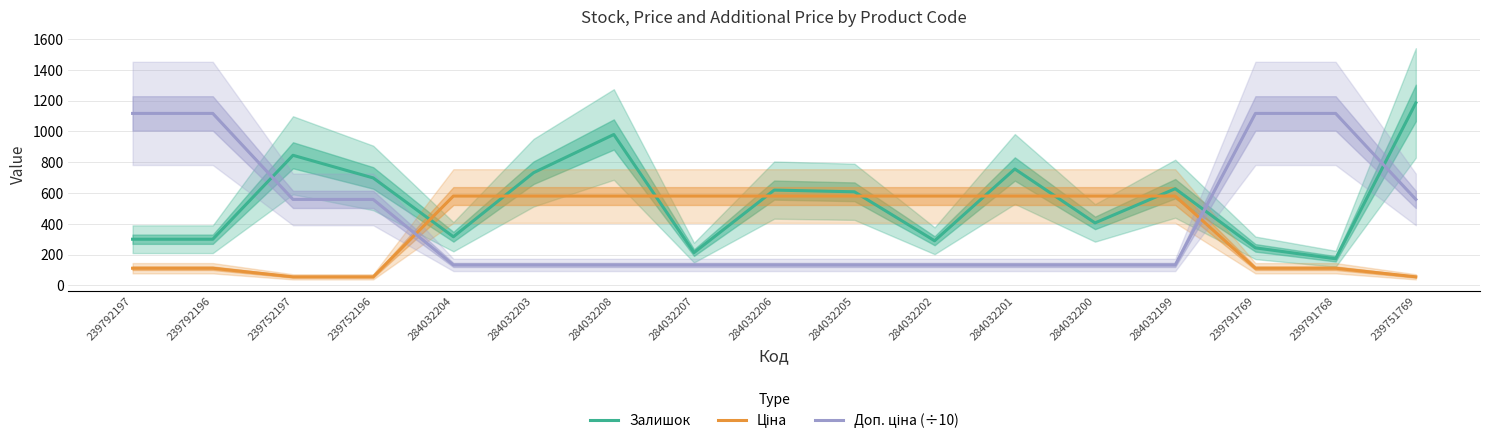

Is it true that Доп. ціна (÷10) equals 1116.9 at 239792196?

True